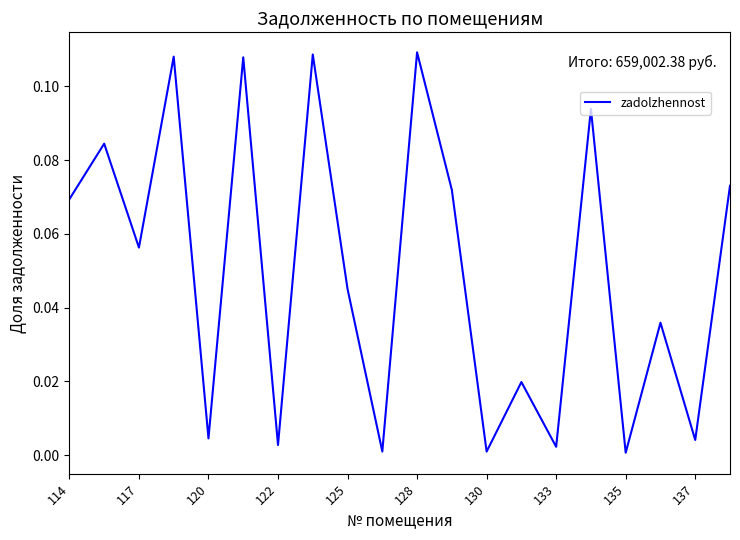

How many points are lower than both their immediate neighbors (excluding endpoints)?

8